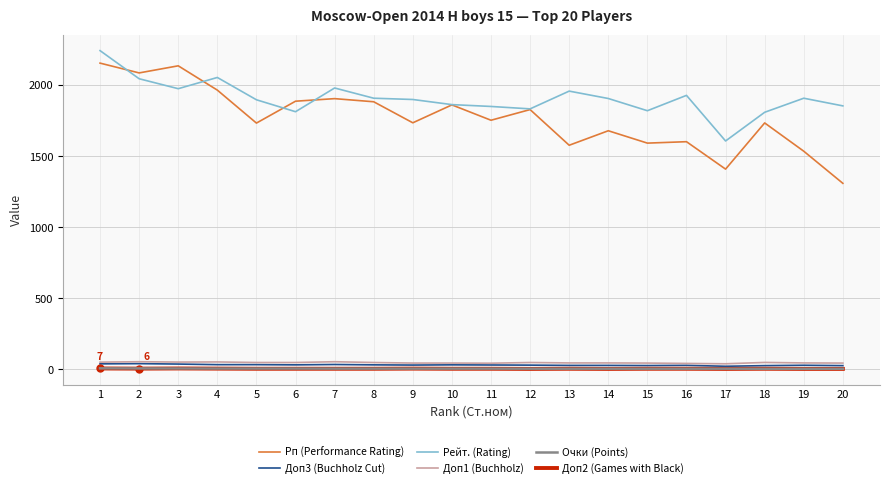

Which series has the widest spread of values?

Рп (Performance Rating)